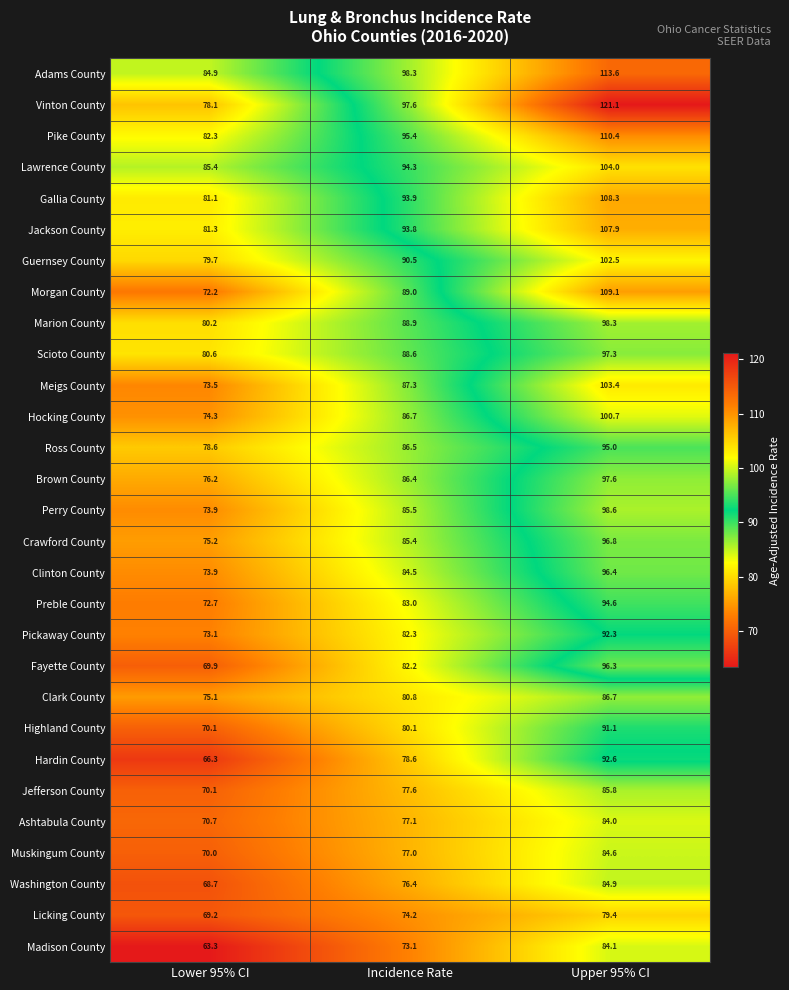

What is the greatest value displayed?

121.1